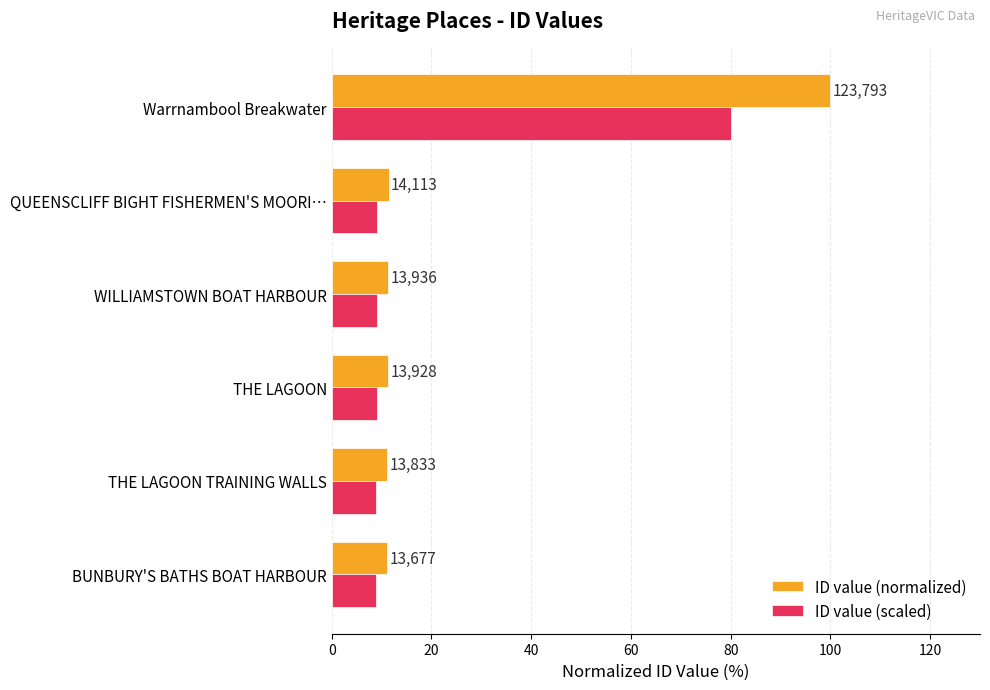

What is the value of the ID value (scaled) bar at the 3rd from the left?

9.0